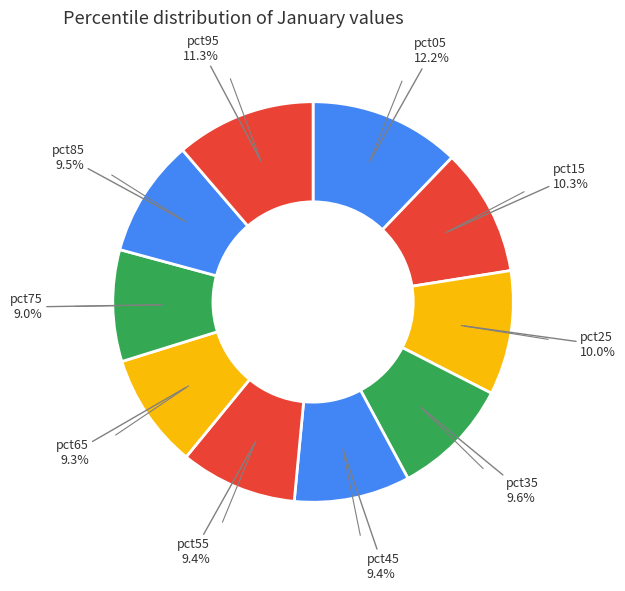

How many slices are in this pie chart?

10